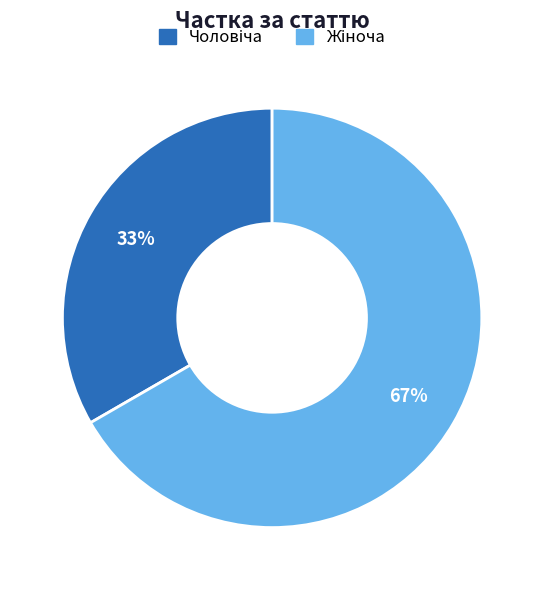

To the nearest percent, what is the average slice percentage?

50%